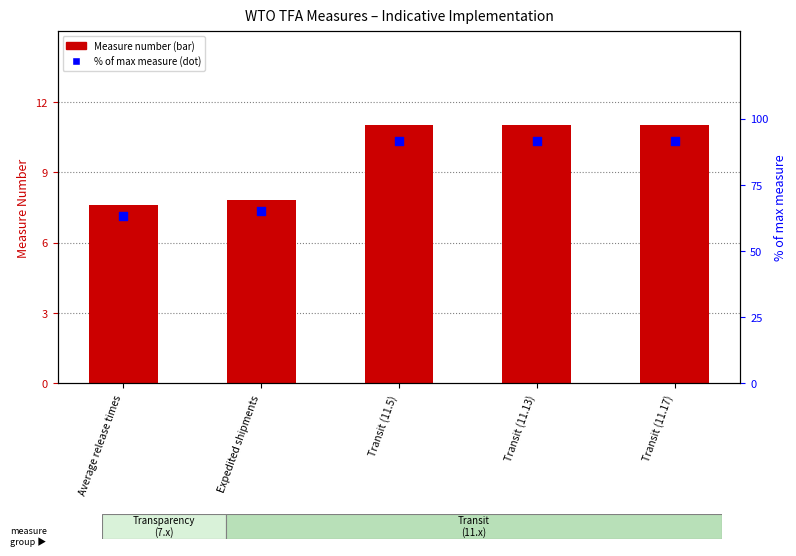

At how many categories does at least one series exceed 36?

5